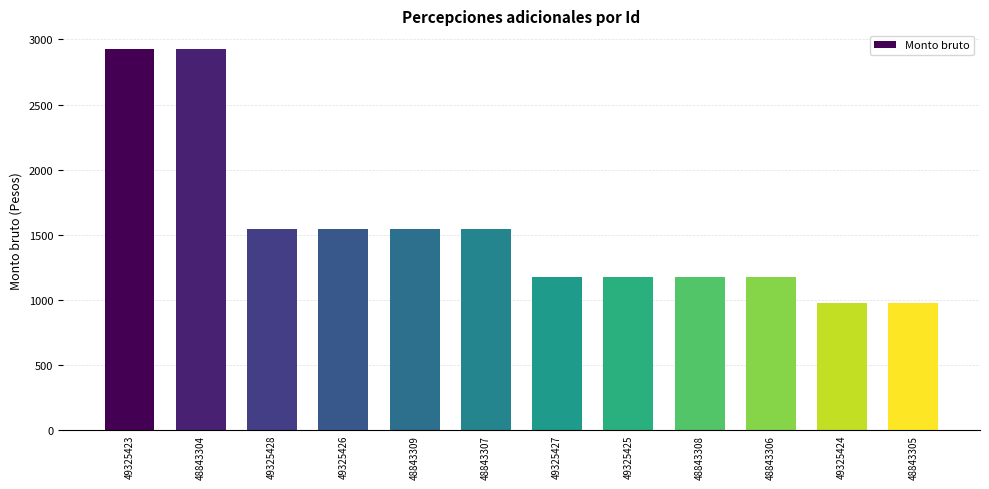

Is it true that the value at 49325427 is 1619?

False